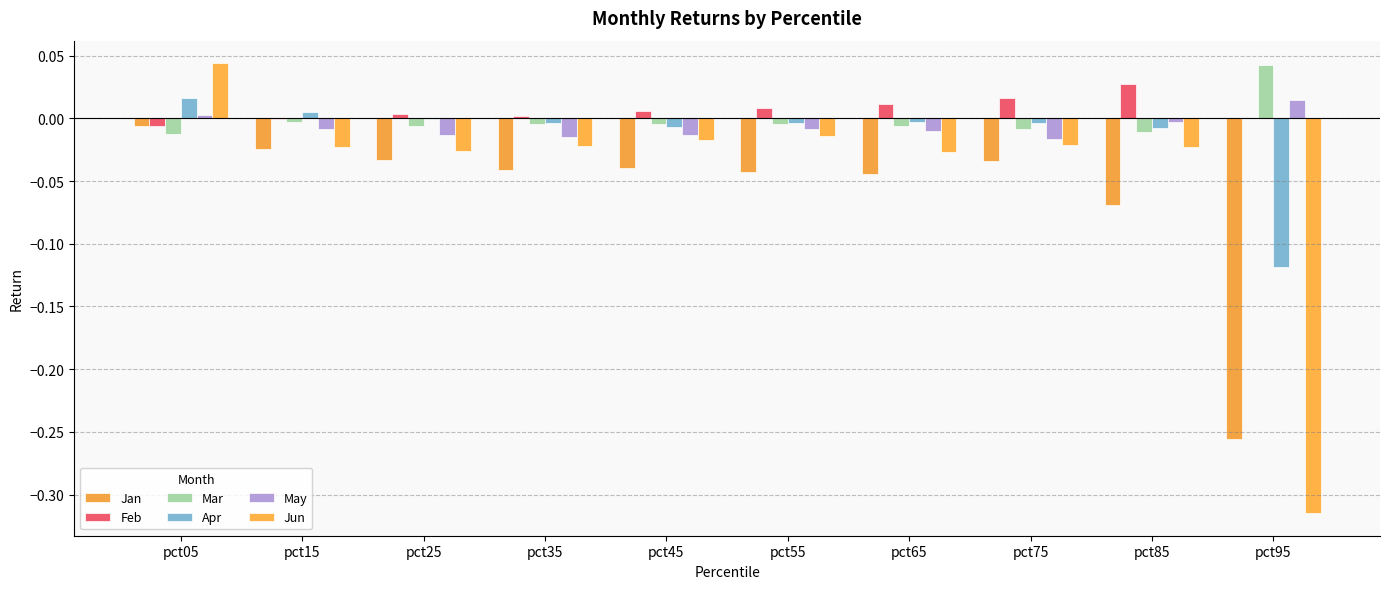

Between pct35 and pct85, which is larger?

pct35